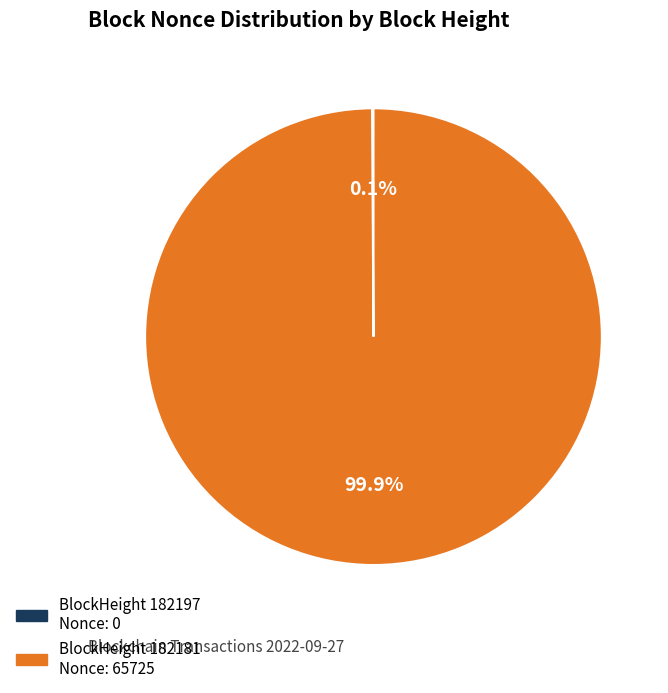

Is there any slice that represents more than half of the pie?

Yes